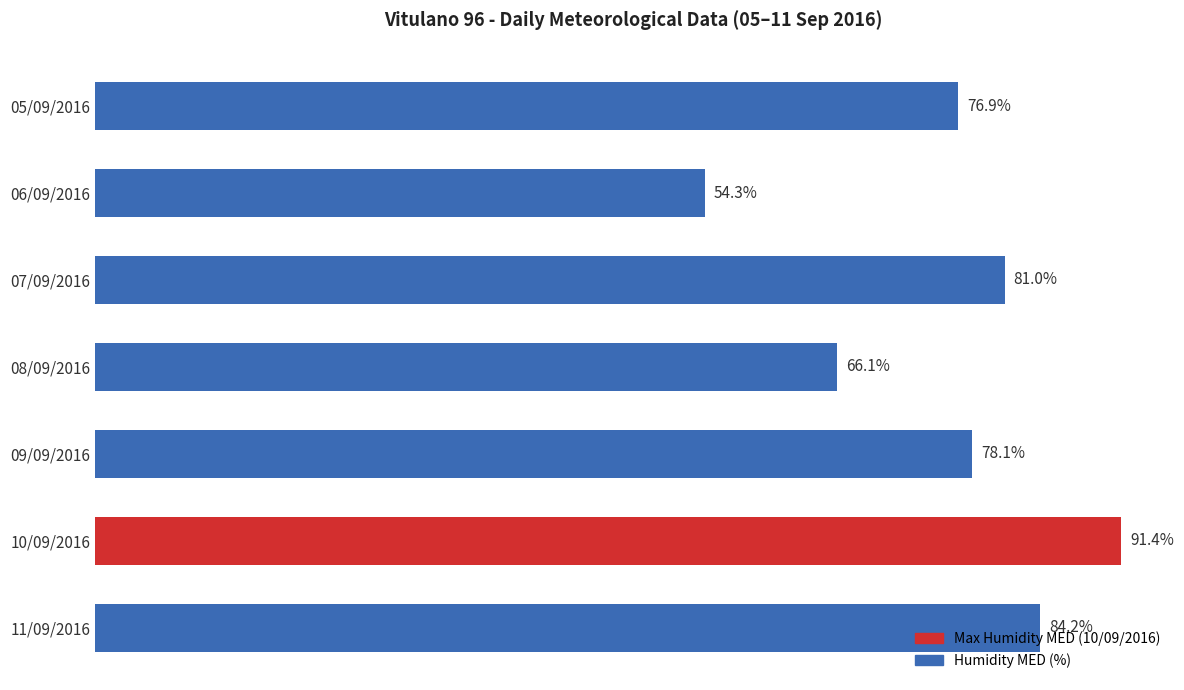

What is the label of the 3rd bar from the top?

07/09/2016